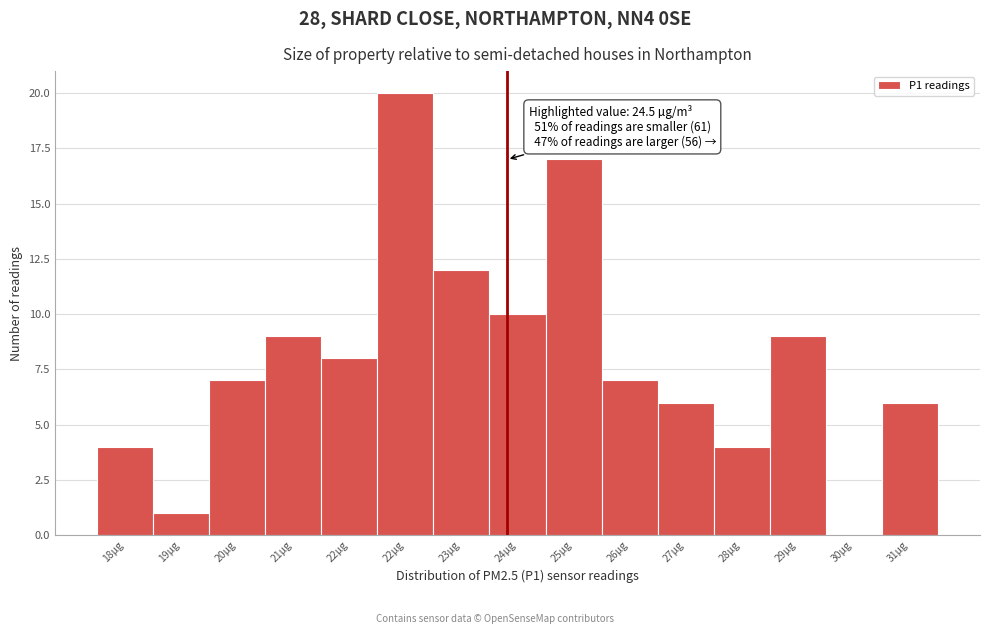

How many distinct data groups are displayed?

1